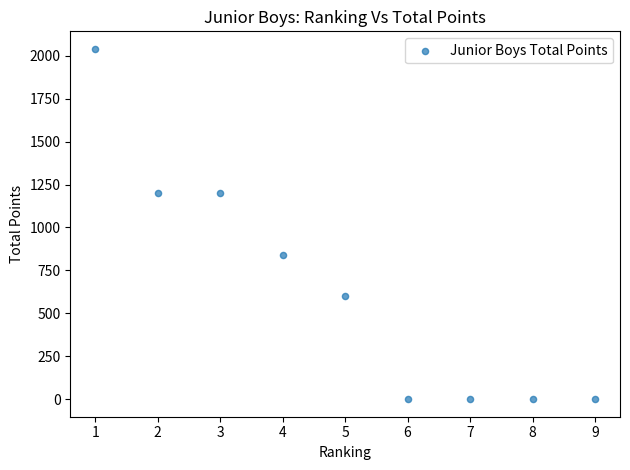

What is the average X value?

5